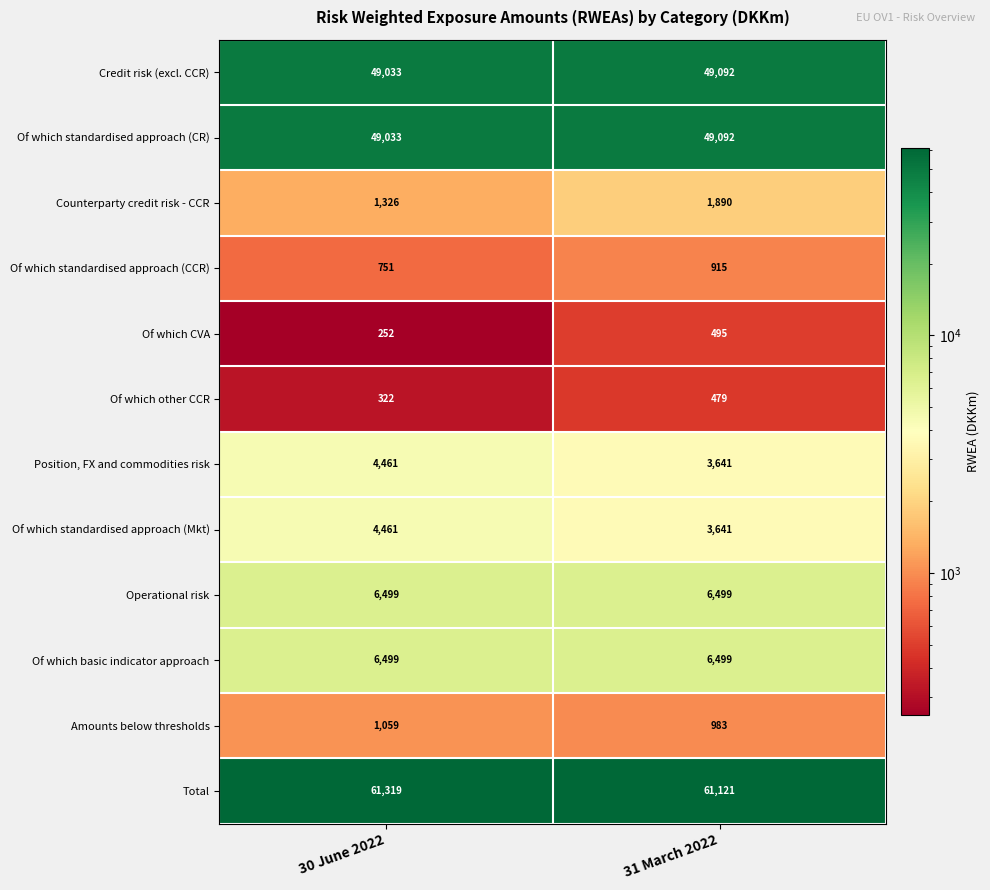

What is the difference between the highest and lowest values at 31 March 2022?

60642